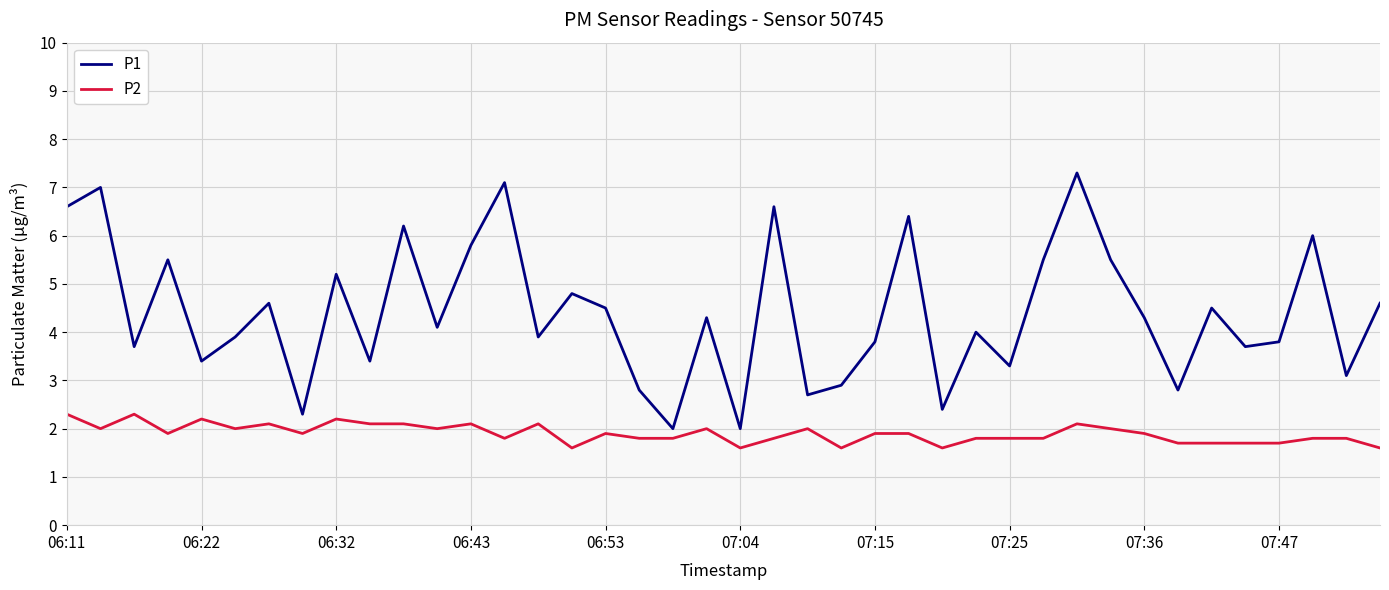

Which series has the widest spread of values?

P1